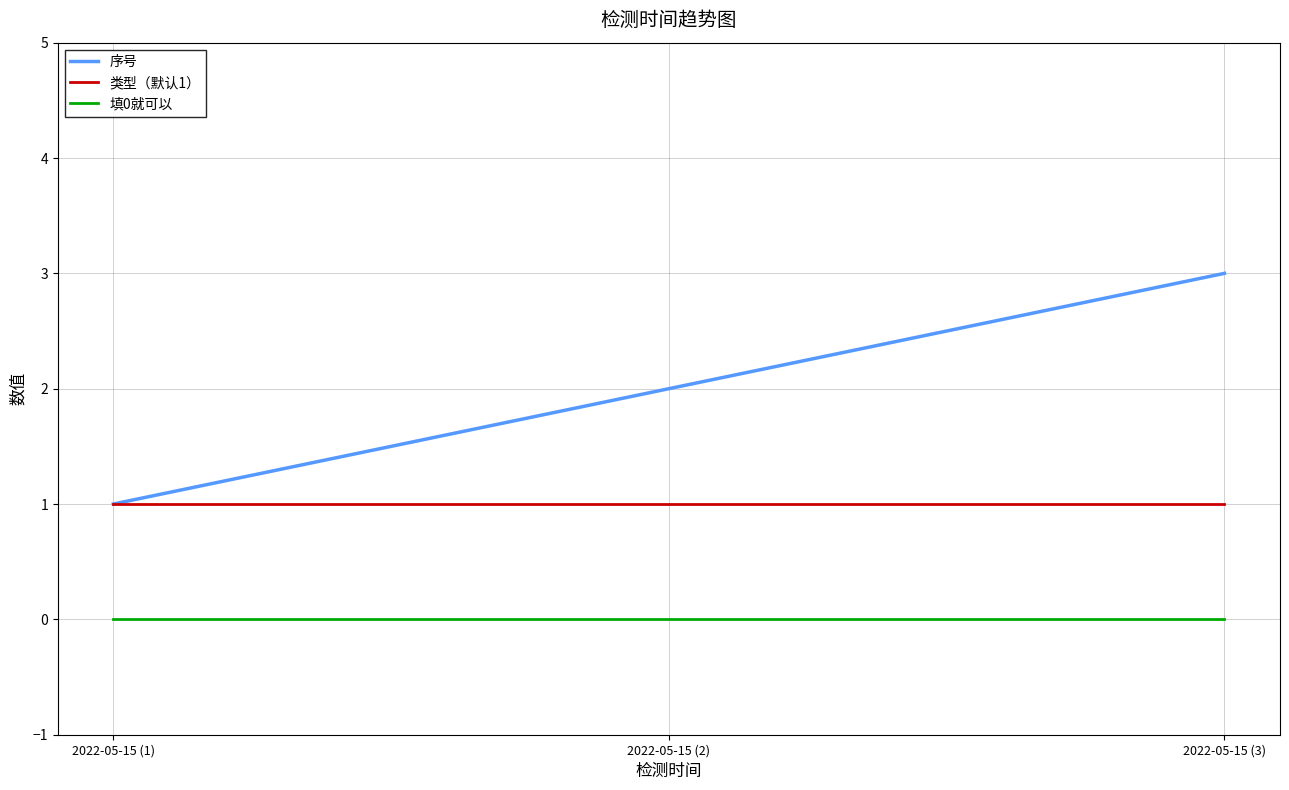

Which series has the widest spread of values?

序号